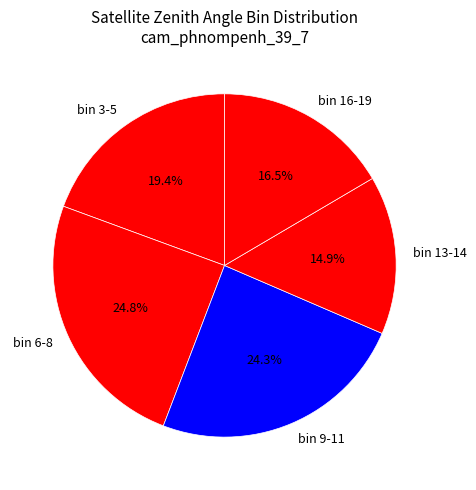

Is there any slice that represents more than half of the pie?

No